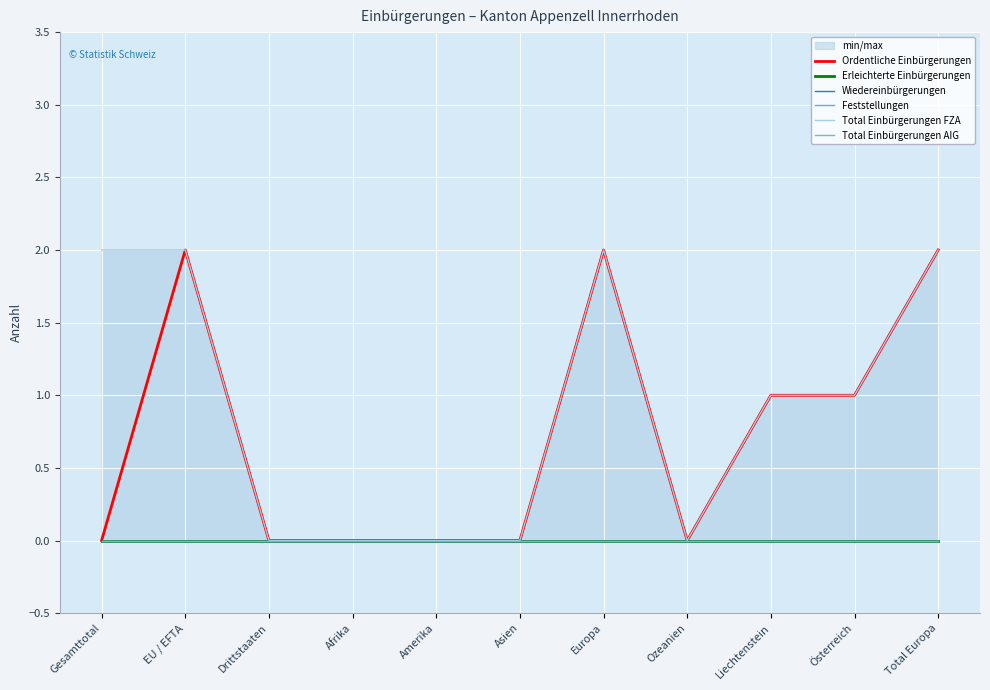

Which category has the lowest value across all series?

Gesamttotal